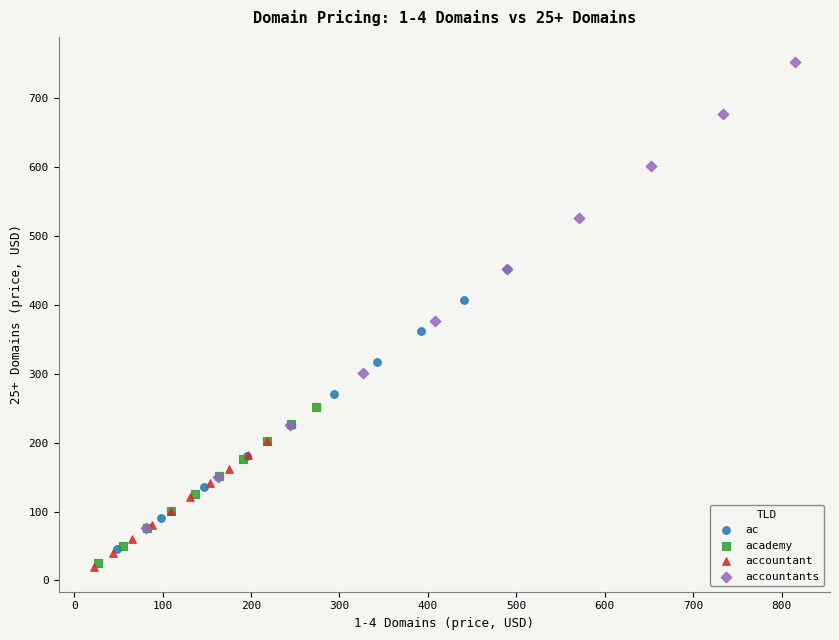

Which series reaches the maximum Y coordinate?

accountants